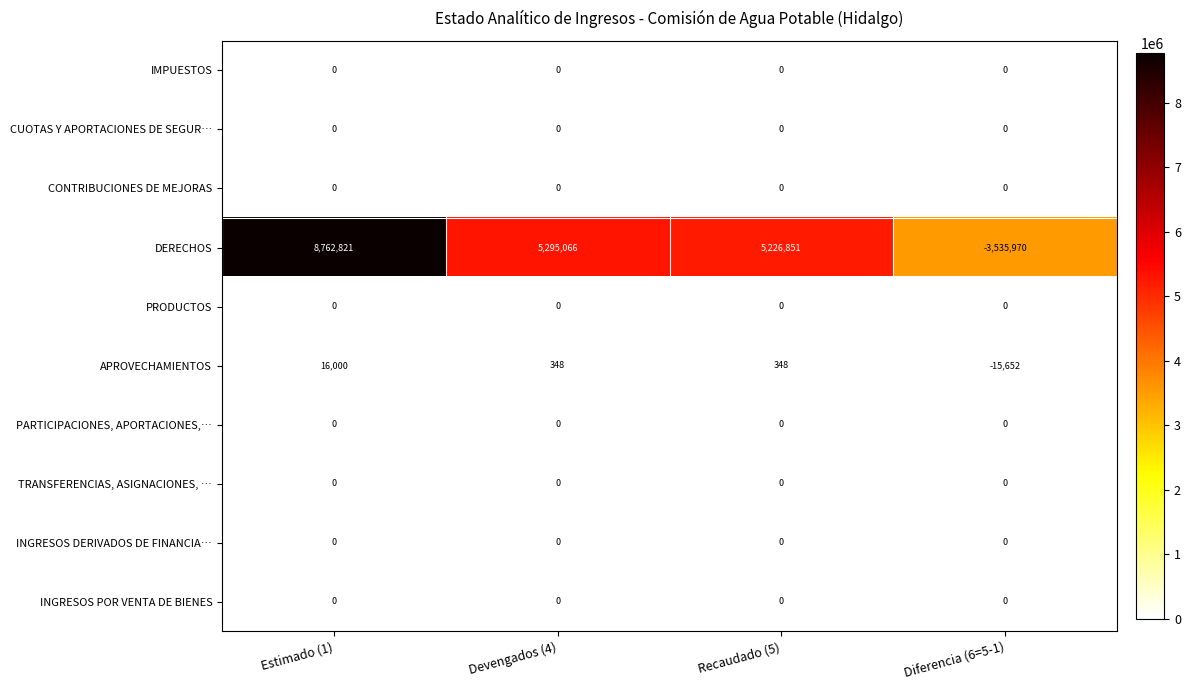

Which category has the highest value across all series?

Estimado (1)